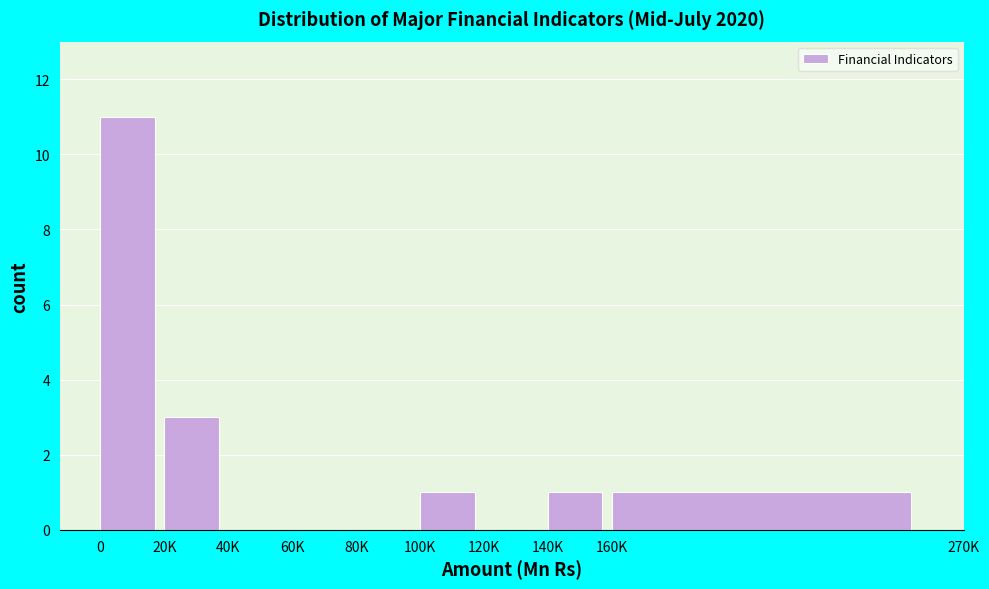

Reading left to right, what are all the values shown in this chart?

0=11	20K=3	40K=0	60K=0	80K=0	100K=1	120K=0	140K=1	160K=1